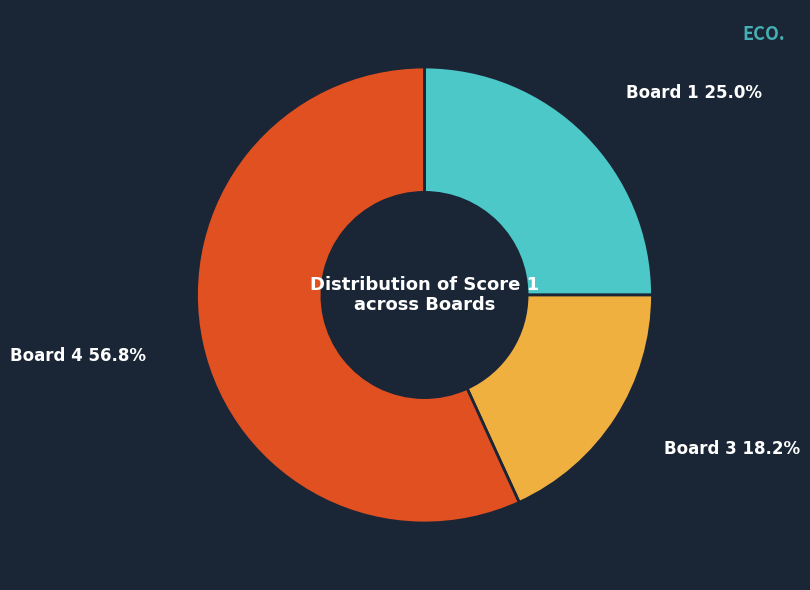

Which category has the smallest portion of the pie?

Board 3